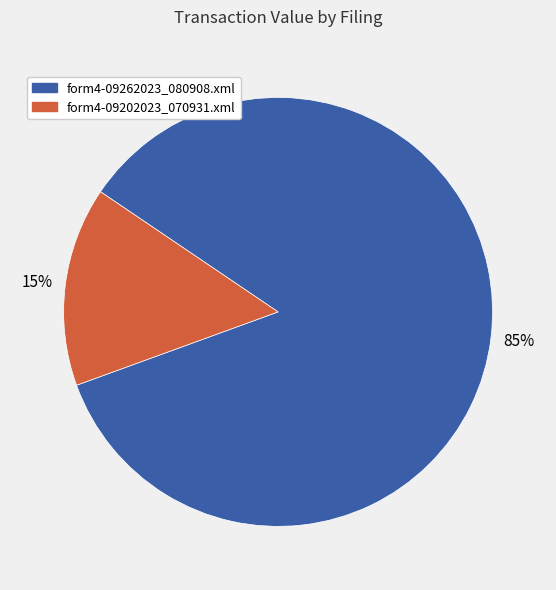

Count the number of slices in the pie.

2